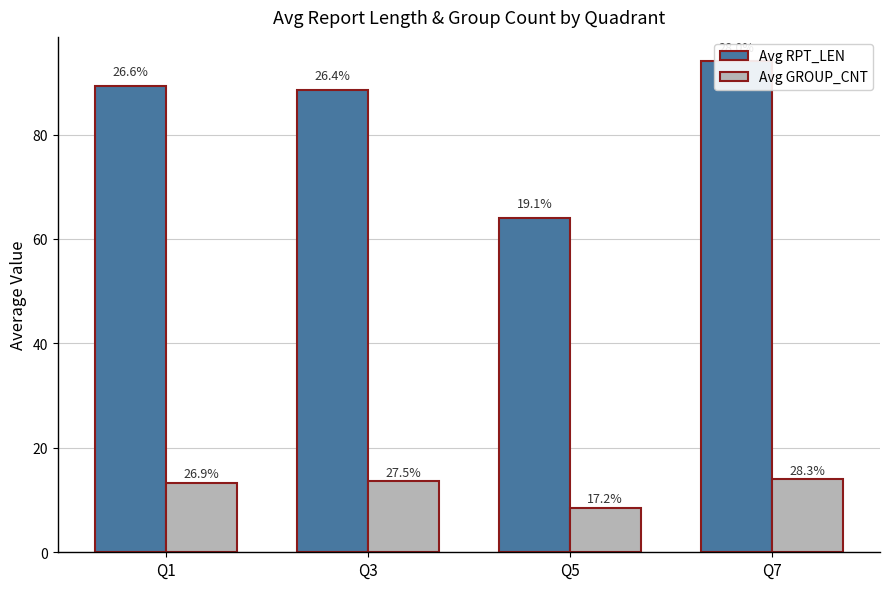

What is the difference between the Avg GROUP_CNT values at Q1 and Q3?

0.3